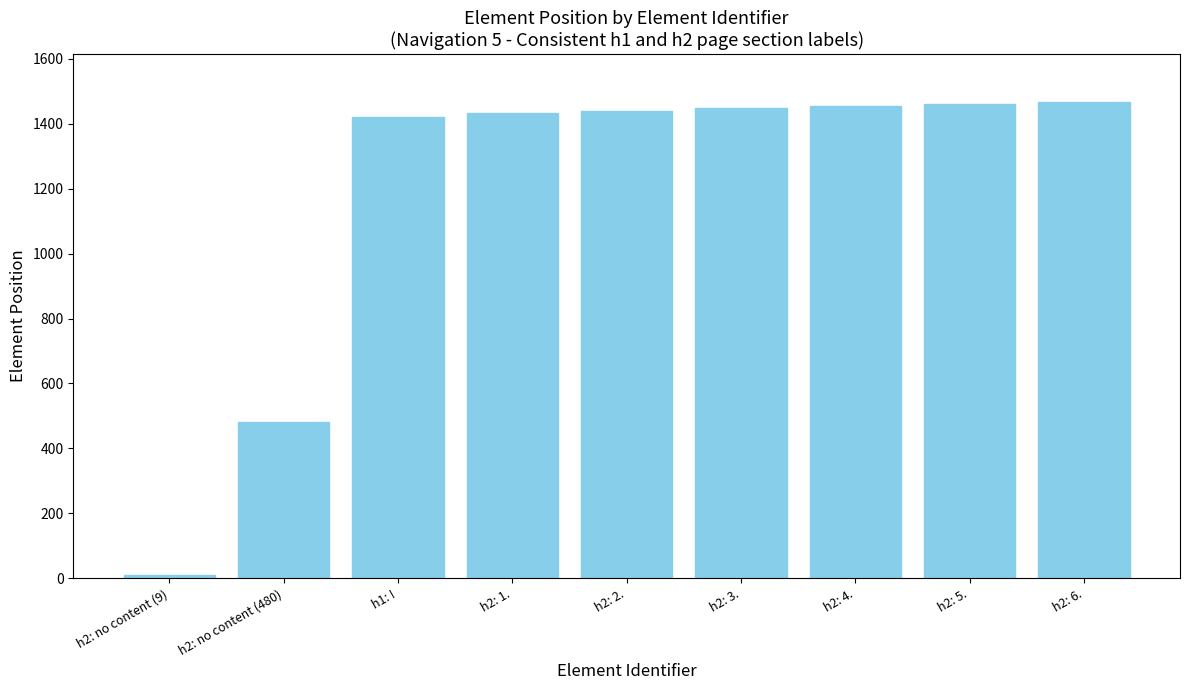

Is it true that the value at h2: 3. is 2533?

False